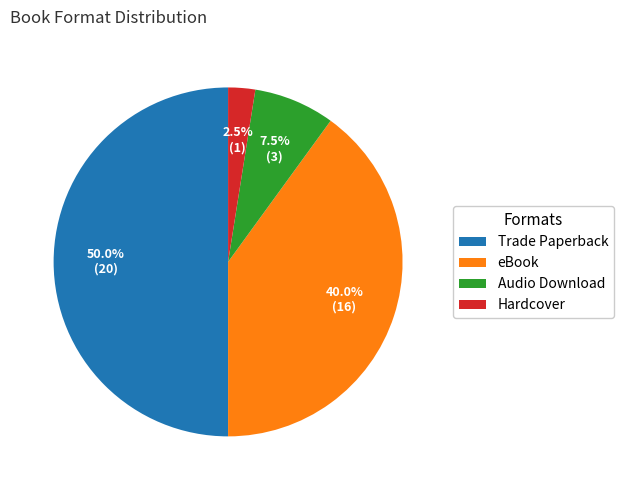

Count the number of slices in the pie.

4